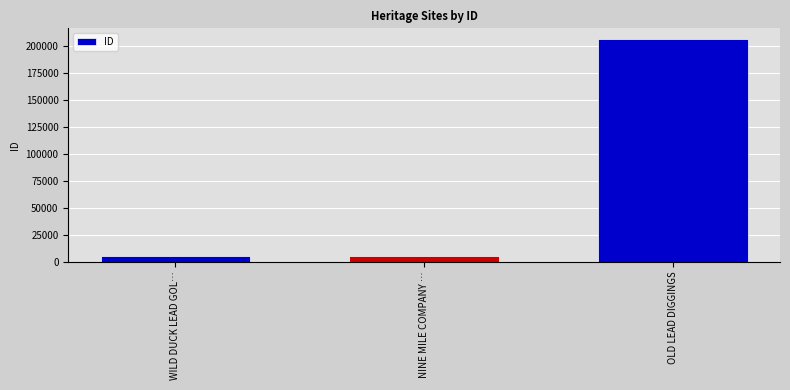

True or false: the data shows 4976 at WILD DUCK LEAD GOL….

True